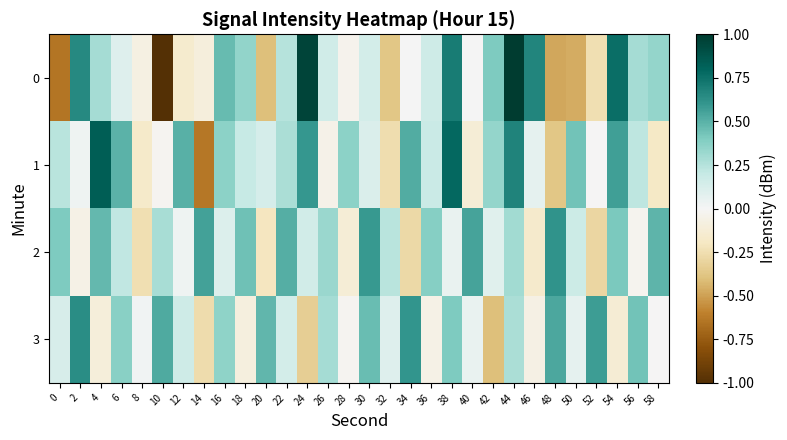

How many categories are shown in the chart?

30